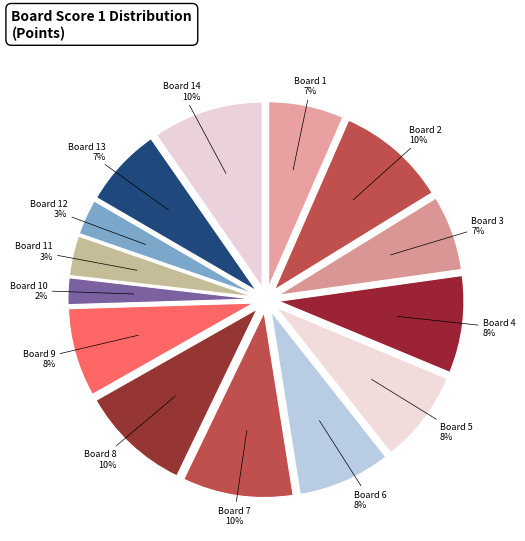

Is Board 8 the majority of the pie?

No